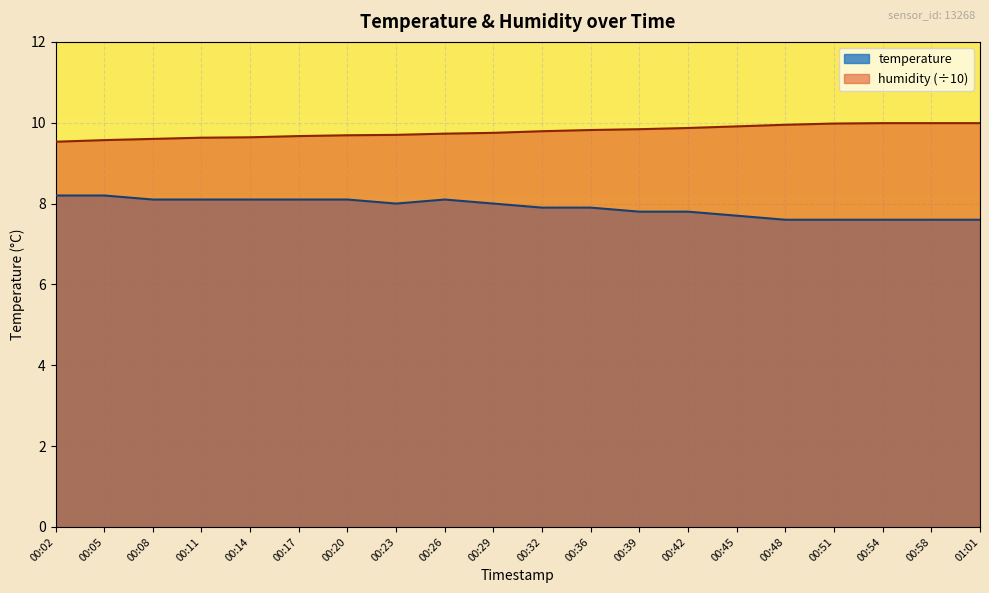

Count the number of data series in this chart.

2